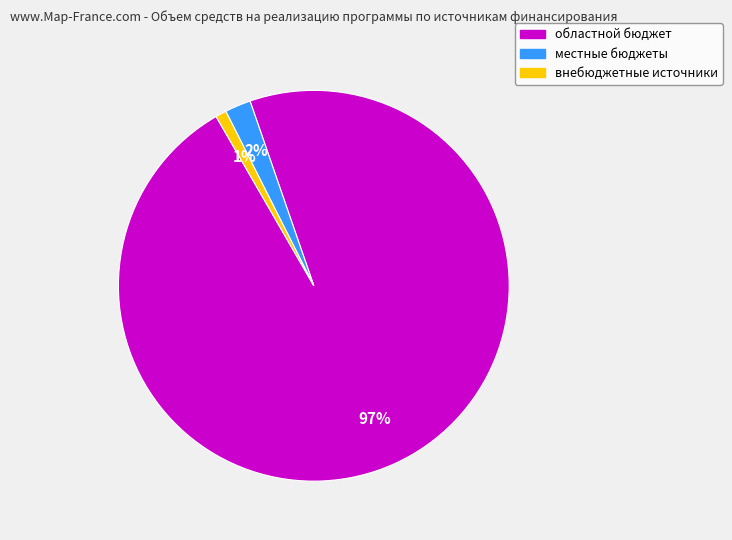

To the nearest percent, what is the difference between the largest and smallest slice percentages?

96%